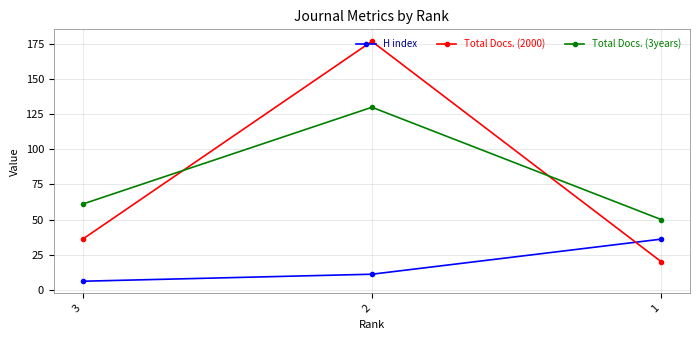

How many H index values are between 6 and 36?

3